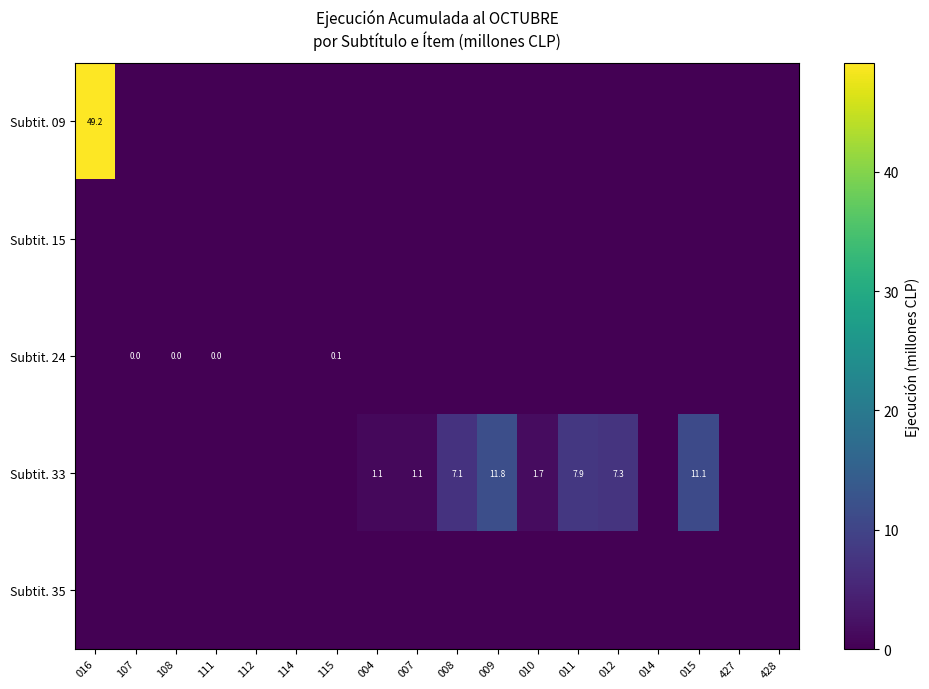

The value of Subtit. 33 at 012 is 10.4. True or false?

False